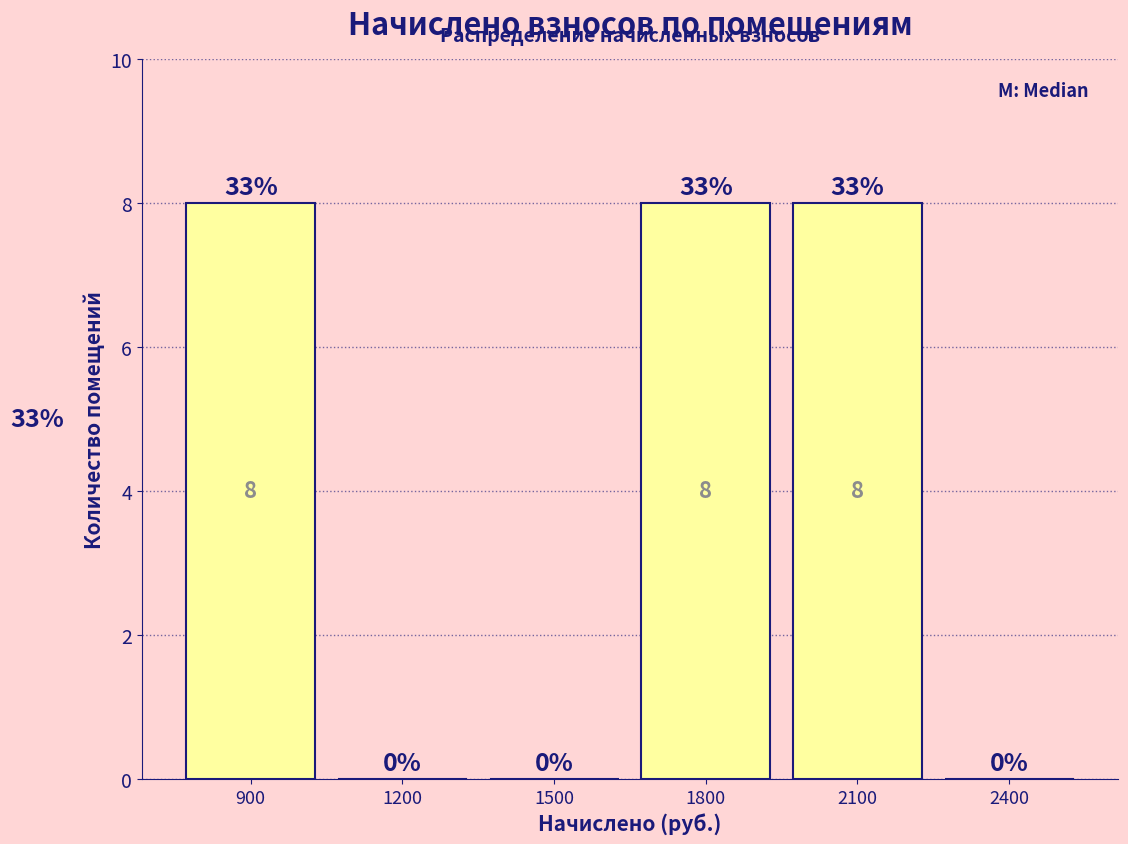

Reading left to right, transcribe all the data shown in this chart.

900=8	1200=0	1500=0	1800=8	2100=8	2400=0